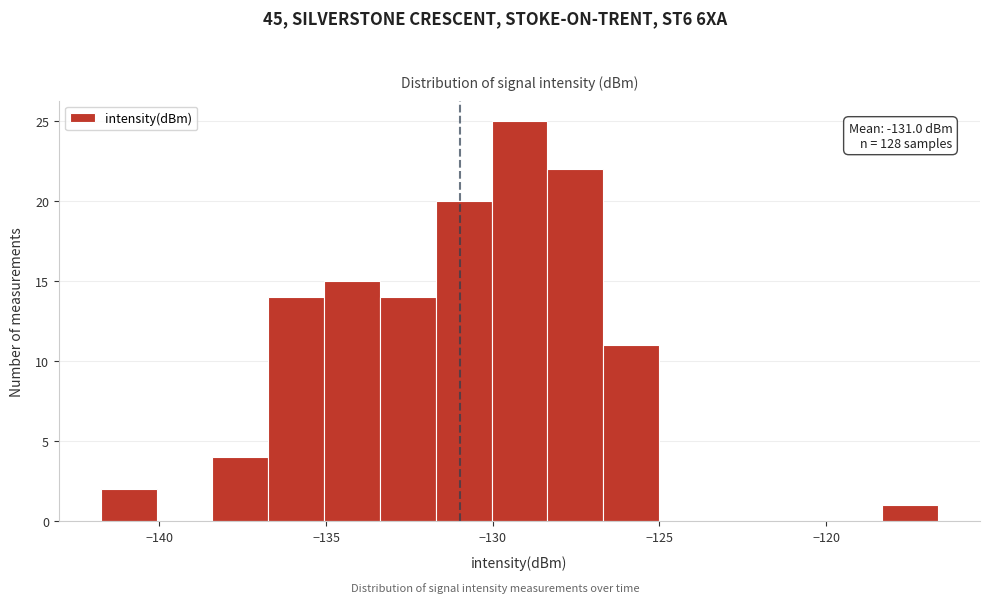

Around what value on the x-axis is the tallest bar? Give the approximate position of its centre, as read against the axis.

-129.0